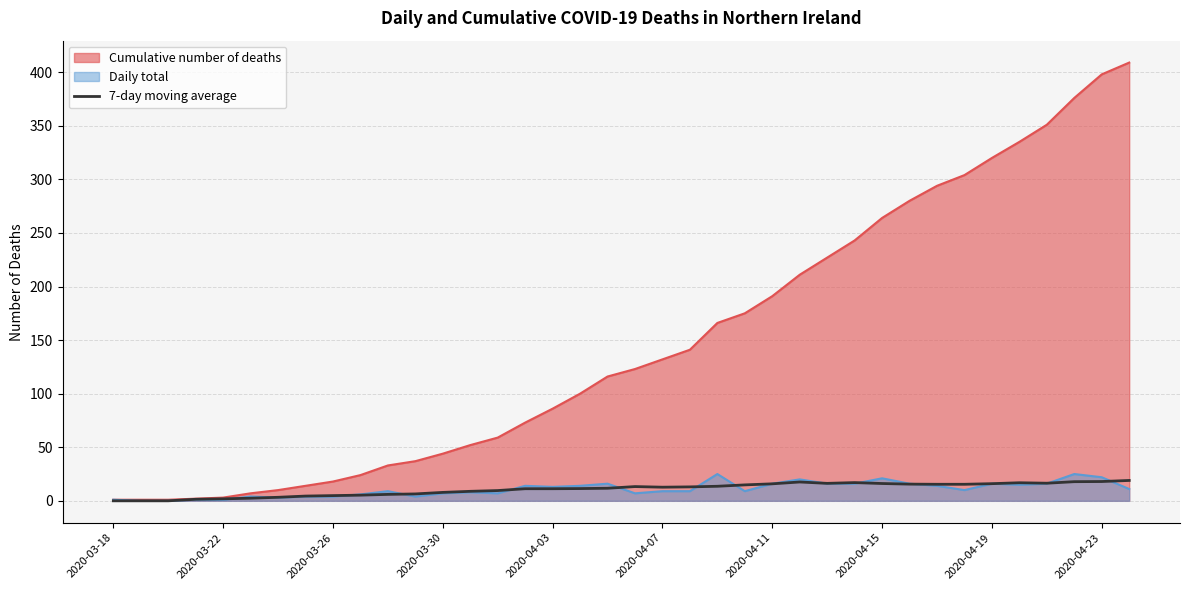

Is it true that Cumulative number of deaths equals 320.0 at 2020-04-19?

True